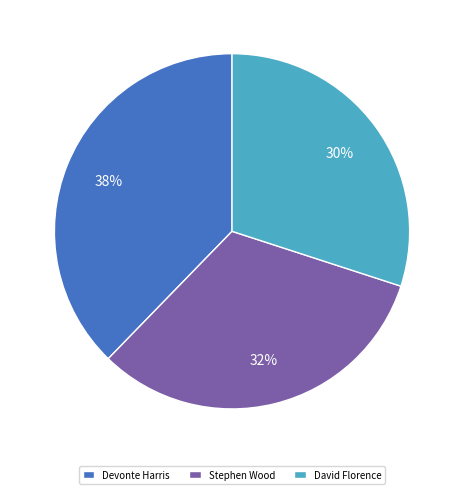

Which has a higher value, Devonte Harris or Stephen Wood?

Devonte Harris